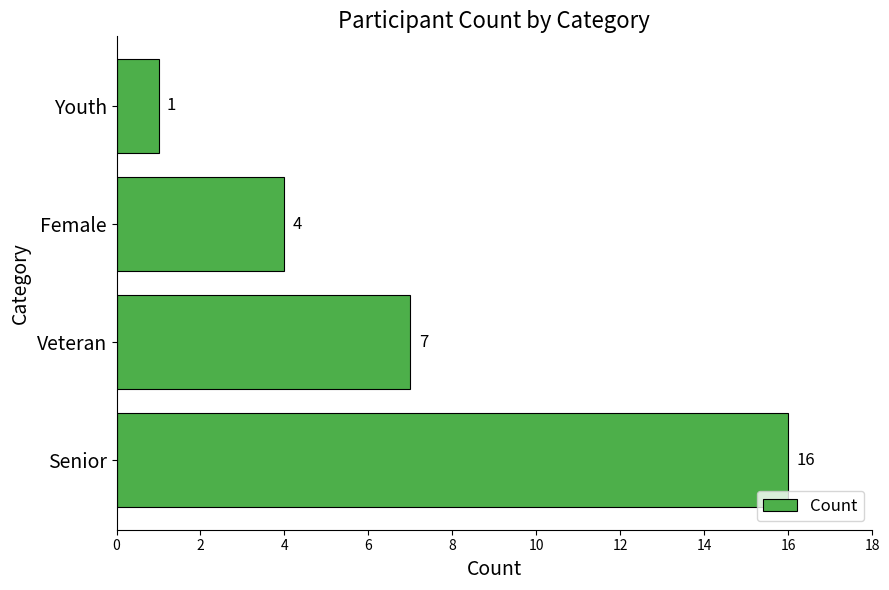

Reading bottom to top, transcribe all the data shown in this chart.

Senior=16	Veteran=7	Female=4	Youth=1